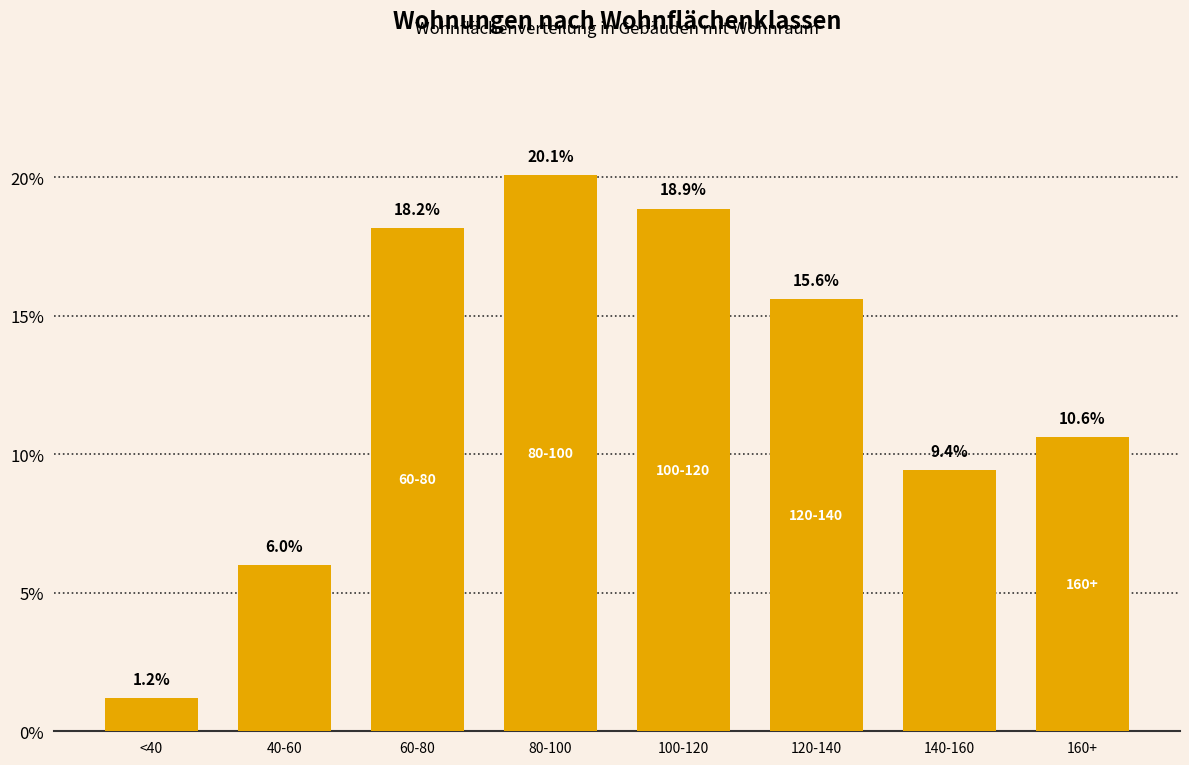

Reading left to right, list all the values displayed in this chart.

<40=1.2	40-60=6.0	60-80=18.2	80-100=20.1	100-120=18.9	120-140=15.6	140-160=9.4	160+=10.6